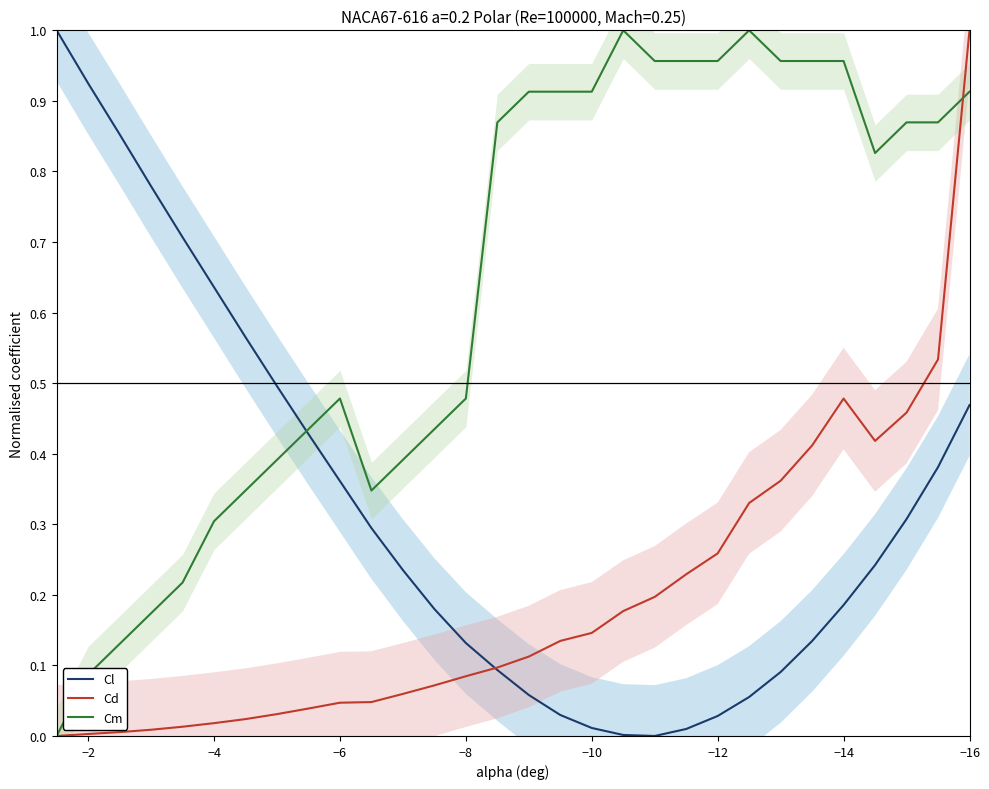

How many interior local valleys does the Cl series have?

1